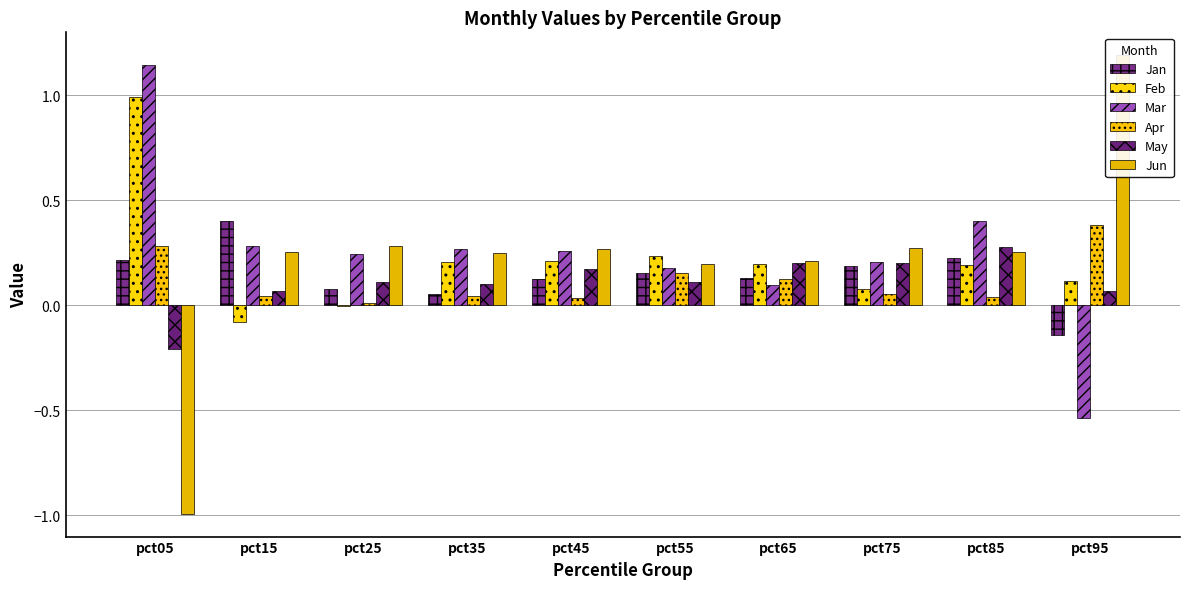

Reading left to right, what are all the values shown in this chart?

Jan: 0.2	0.4	0.1	0.1	0.1	0.2	0.1	0.2	0.2	-0.1
Feb: 1.0	-0.1	-0.0	0.2	0.2	0.2	0.2	0.1	0.2	0.1
Mar: 1.1	0.3	0.2	0.3	0.3	0.2	0.1	0.2	0.4	-0.5
Apr: 0.3	0.0	0.0	0.0	0.0	0.2	0.1	0.1	0.0	0.4
May: -0.2	0.1	0.1	0.1	0.2	0.1	0.2	0.2	0.3	0.1
Jun: -1.0	0.3	0.3	0.2	0.3	0.2	0.2	0.3	0.3	1.2